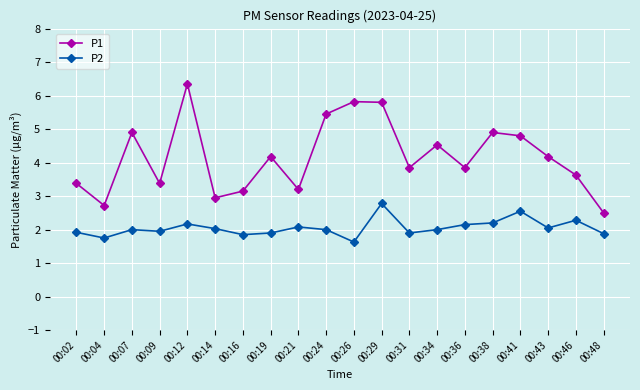

True or false: P2 and P1 intersect in this chart.

False